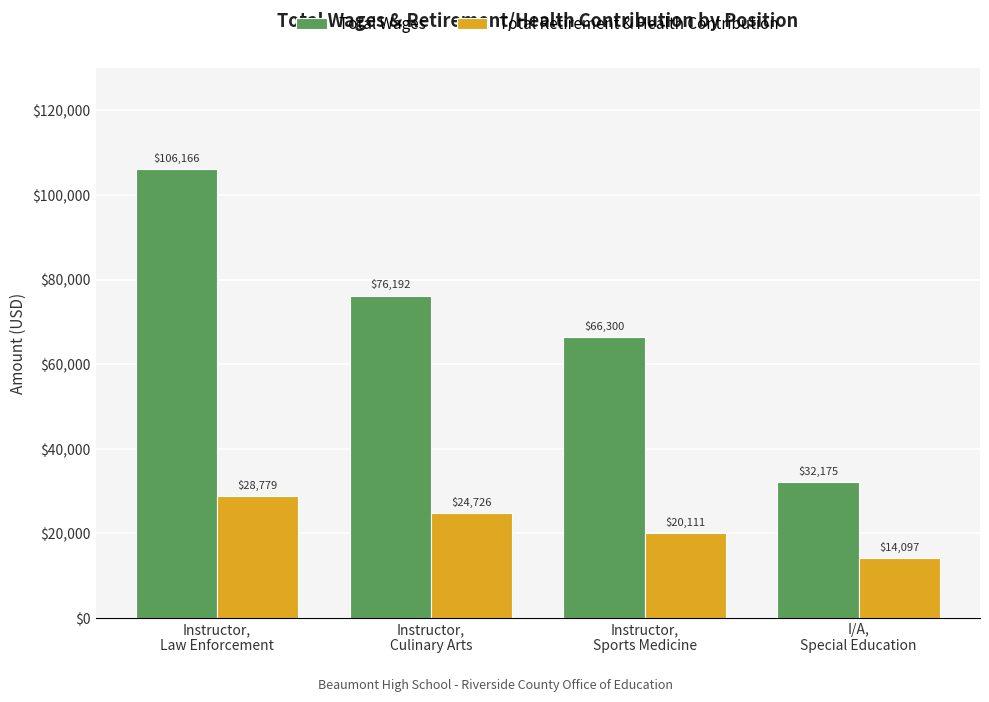

Reading right to left, transcribe all the data shown in this chart.

Total Wages: I/A,
Special Education=32175	Instructor,
Sports Medicine=66300	Instructor,
Culinary Arts=76192	Instructor,
Law Enforcement=106166
Total Retirement & Health Contribution: I/A,
Special Education=14097	Instructor,
Sports Medicine=20111	Instructor,
Culinary Arts=24726	Instructor,
Law Enforcement=28779